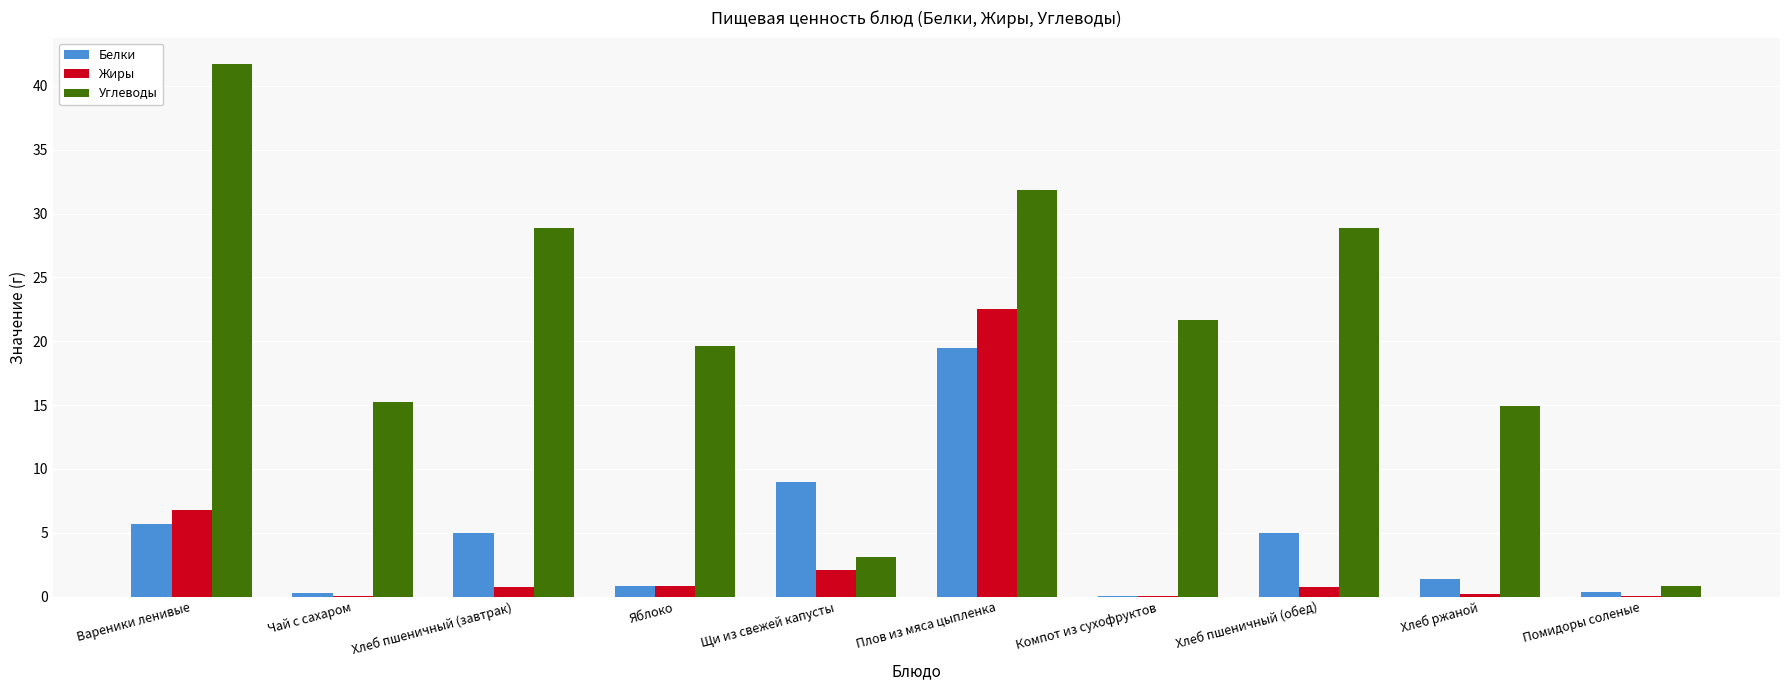

The Жиры series shows 36.7 at Плов из мяса цыпленка. True or false?

False